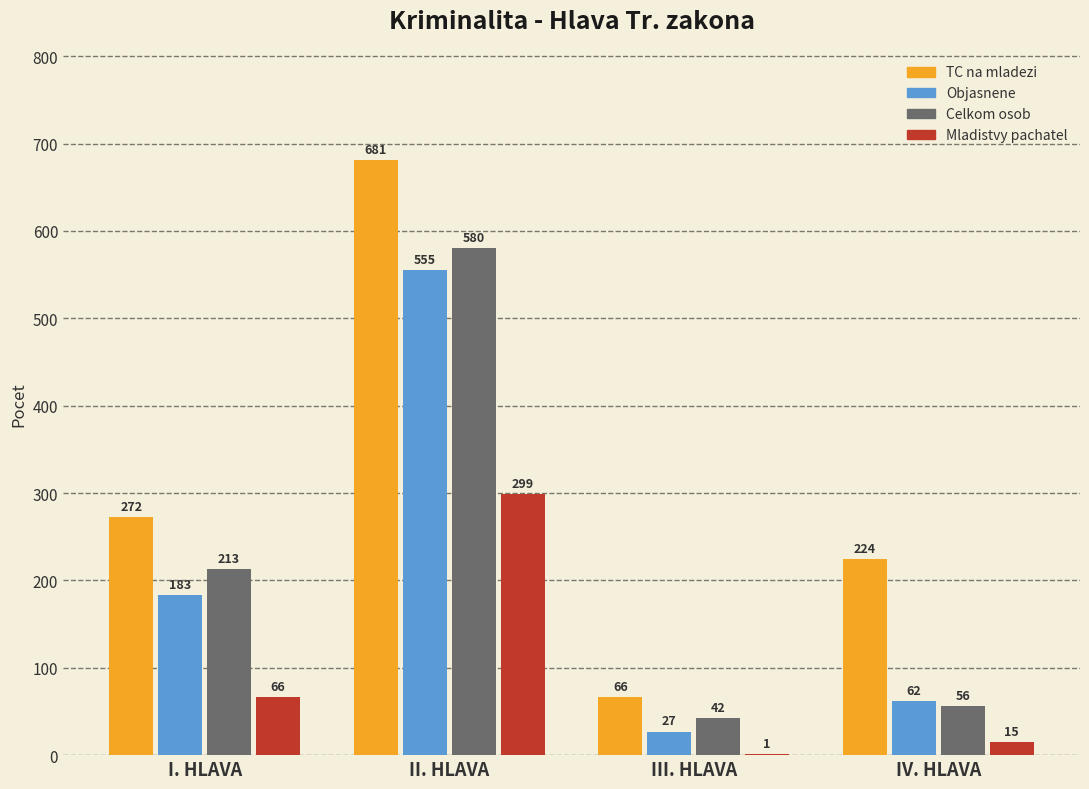

What is the maximum value shown in the chart?

681